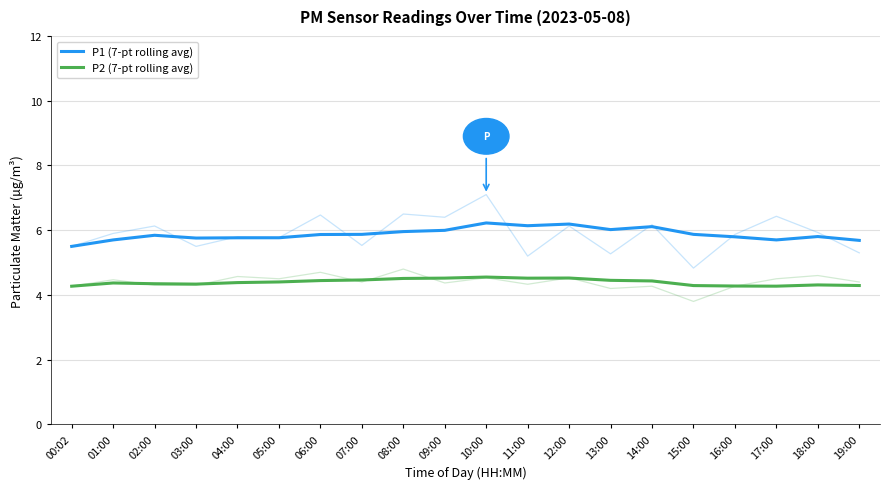

Reading right to left, transcribe all the data shown in this chart.

P1 (7-pt rolling avg): 5.7	5.8	5.7	5.8	5.9	6.1	6.0	6.2	6.1	6.2	6.0	6.0	5.9	5.9	5.8	5.8	5.8	5.8	5.7	5.5
P2 (7-pt rolling avg): 4.3	4.3	4.3	4.3	4.3	4.4	4.5	4.5	4.5	4.6	4.5	4.5	4.5	4.4	4.4	4.4	4.3	4.3	4.4	4.3